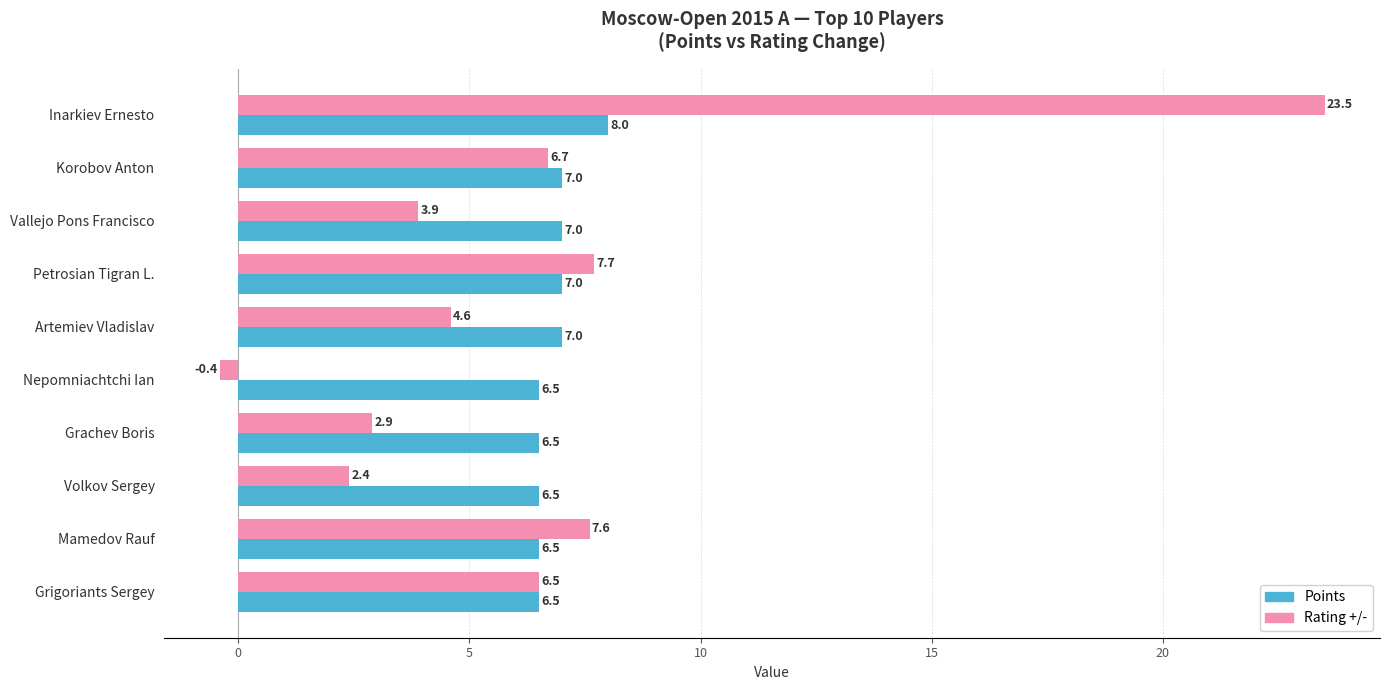

Which series has the widest spread of values?

Rating +/-